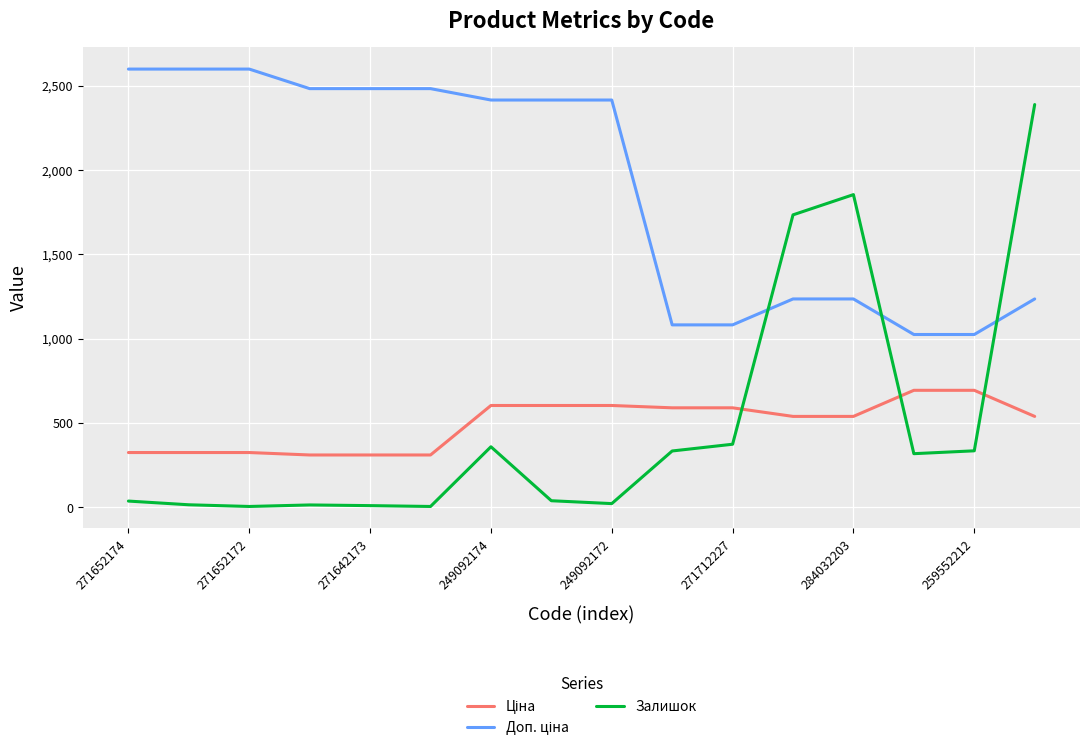

What is the greatest value displayed?

2598.3